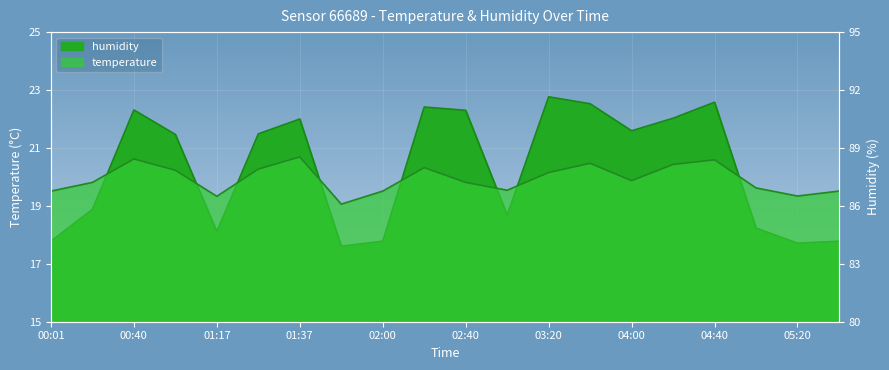

True or false: humidity has more than 2 points higher than both neighbors.

True